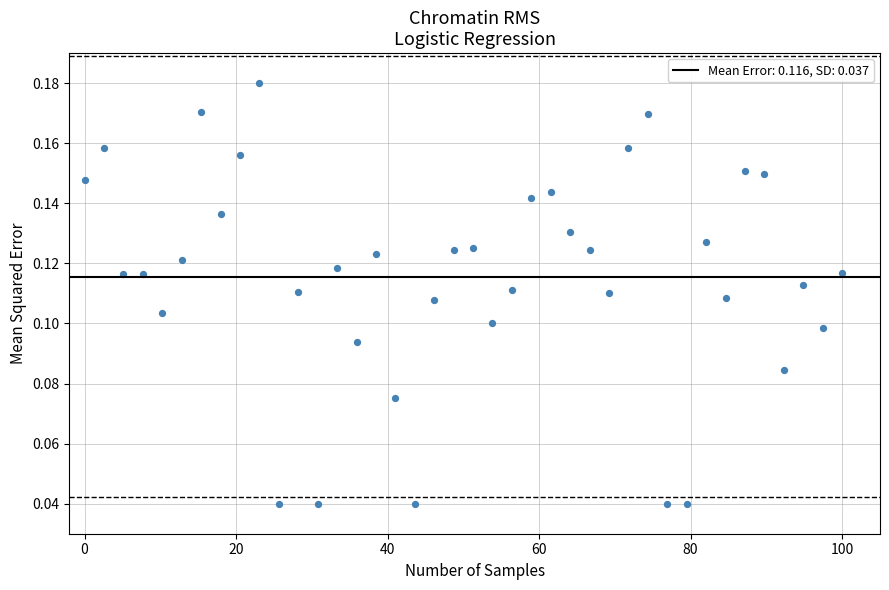

What is the range of X values (max minus min)?

100.0